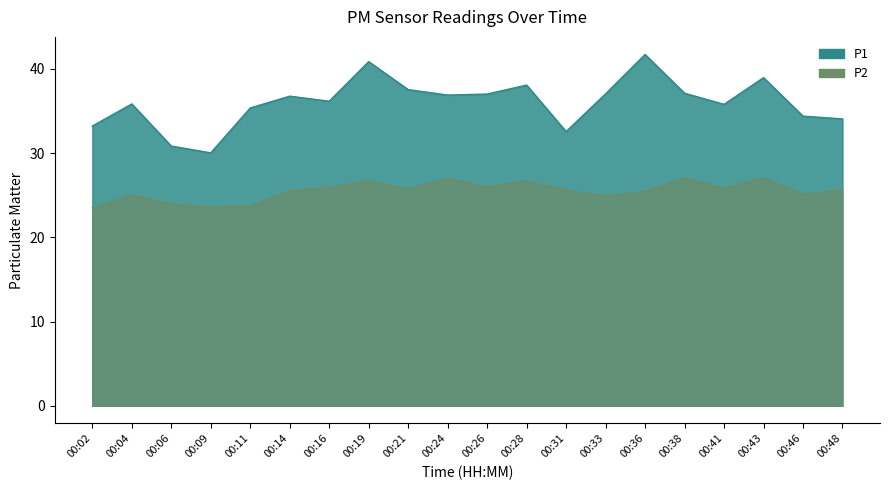

What is the total value across all series at 00:06?

54.8